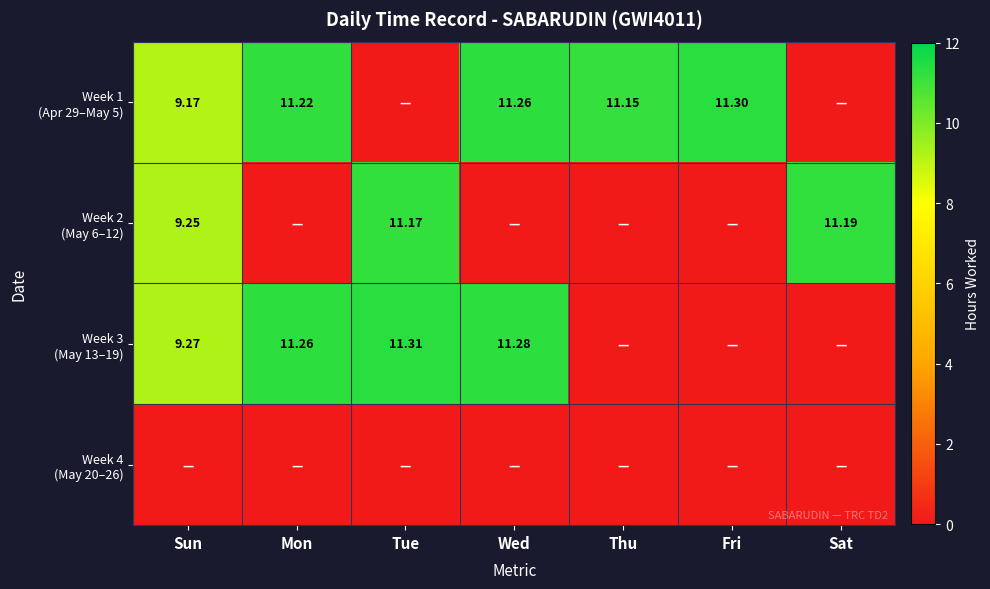

How many positive values does the Week 1 (Apr 29–May 5) series have?

5